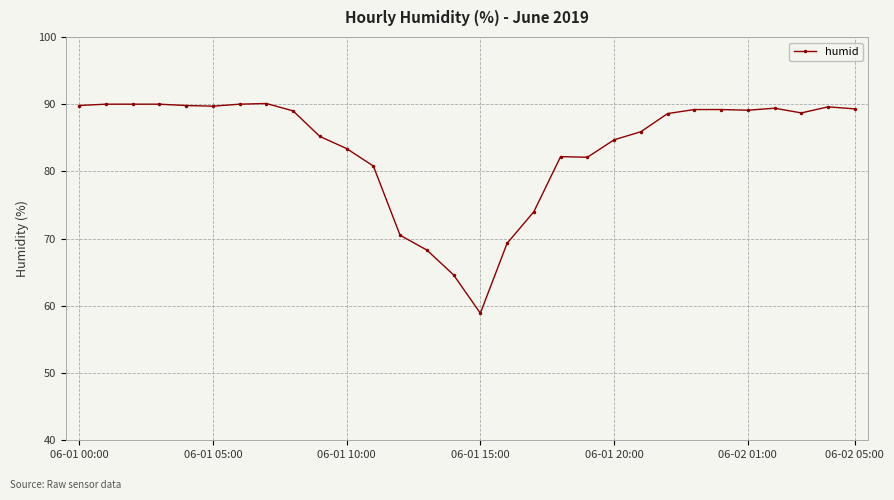

True or false: there are more than 2 points higher than both neighbors.

True